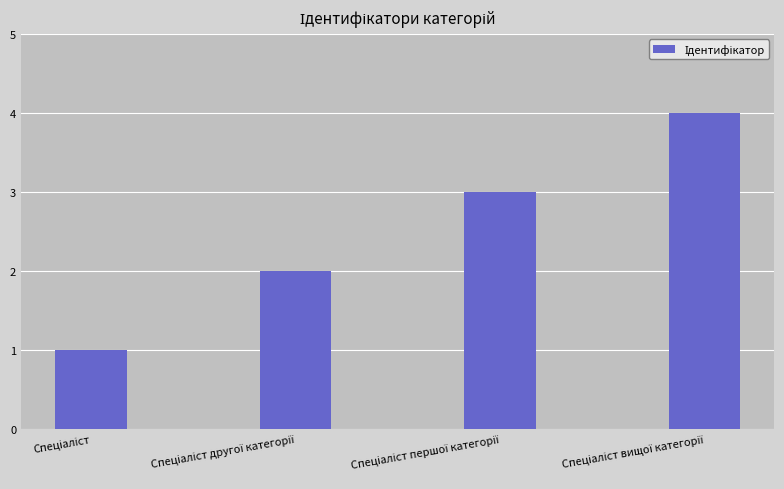

What is the sum of all values?

10